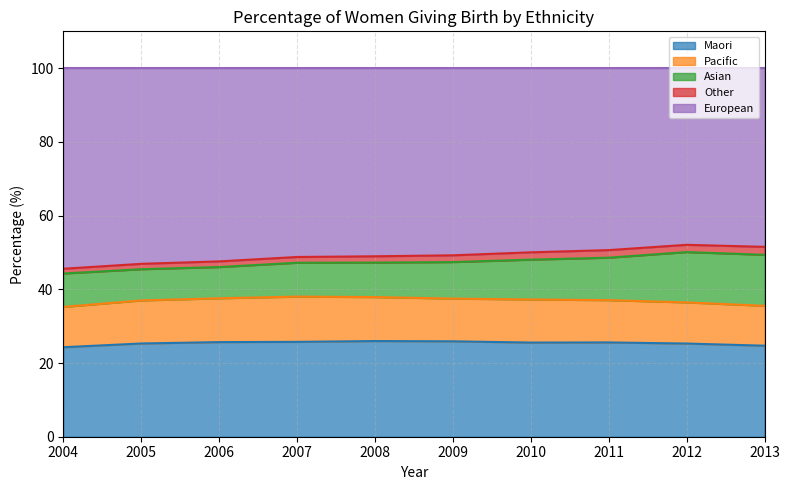

What is the sum of the Other values at 2004 and 2013?

3.4